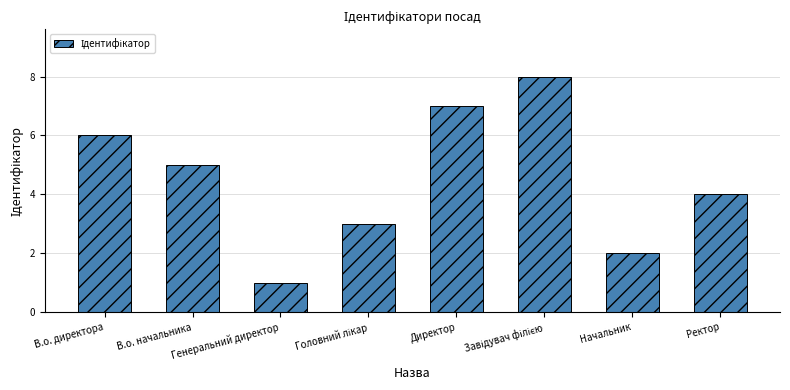

What is the difference between the second highest and second lowest values?

5